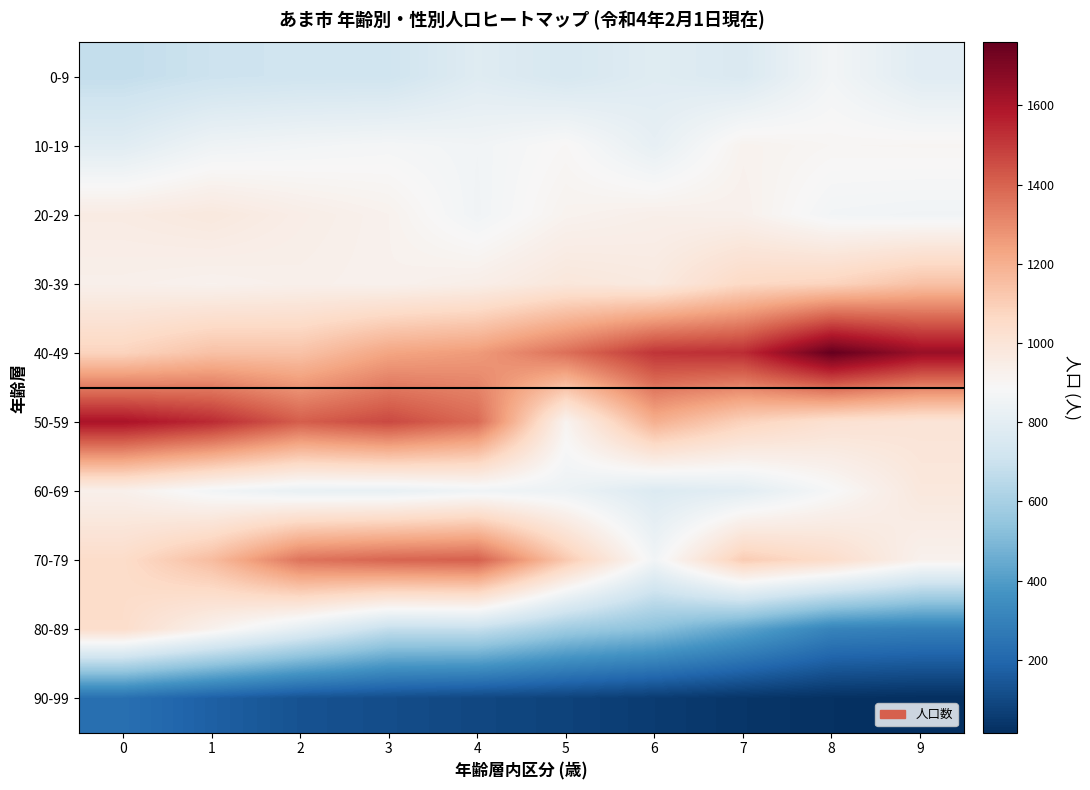

Reading right to left, what are all the values shown in this chart?

0-9: 9=786	8=864	7=759	6=782	5=744	4=780	3=715	2=714	1=704	0=676
10-19: 9=902	8=900	7=918	6=815	5=895	4=860	3=874	2=863	1=849	0=787
20-29: 9=857	8=864	7=928	6=934	5=917	4=857	3=921	2=944	1=976	0=958
30-39: 9=1142	8=1081	7=1061	6=968	5=986	4=940	3=922	2=931	1=920	0=931
40-49: 9=1640	8=1759	7=1533	6=1514	5=1368	4=1258	3=1230	2=1139	1=1142	0=1081
50-59: 9=1002	8=1021	7=1087	6=1200	5=912	4=1381	3=1464	2=1412	1=1538	0=1602
60-69: 9=980	8=881	7=794	6=767	5=839	4=852	3=821	2=824	1=864	0=930
70-79: 9=923	8=1043	7=1108	6=860	5=1117	4=1408	3=1395	2=1358	1=1158	0=1047
80-89: 9=291	8=307	7=423	6=523	5=577	4=681	3=677	2=802	1=923	0=1043
90-99: 9=16	8=23	7=37	6=57	5=79	4=94	3=113	2=130	1=175	0=231